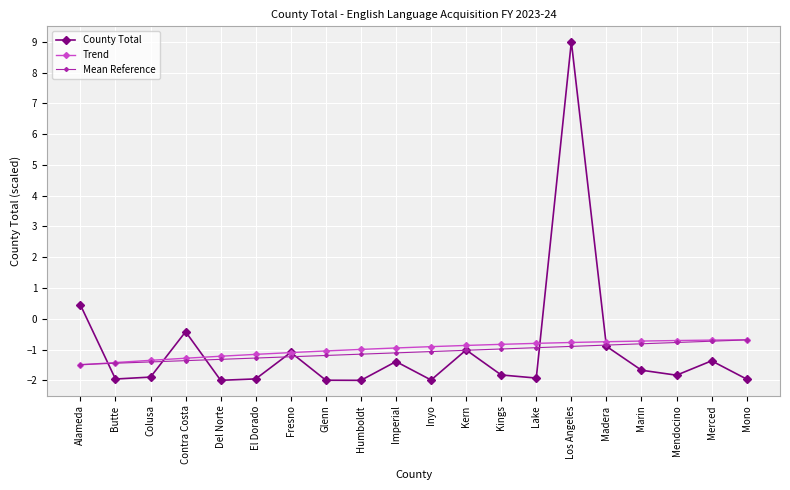

What is the value of the Trend point at the 9th from the left?

-1.0